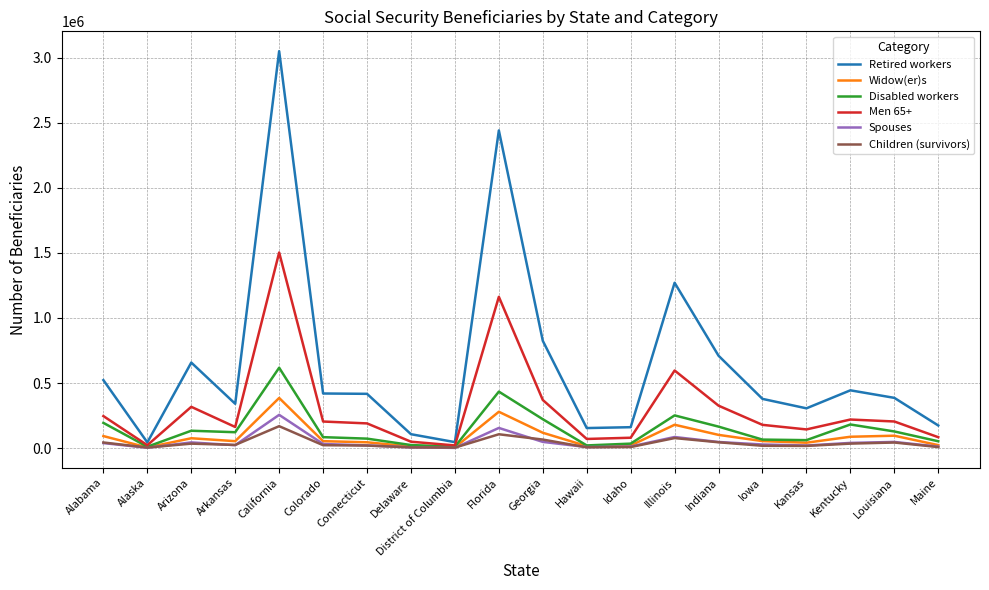

Which series has the largest range (max minus min)?

Retired workers